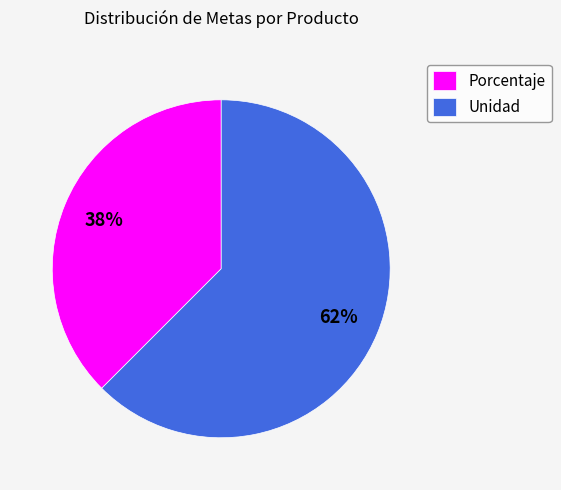

How many segments does this pie chart have?

2